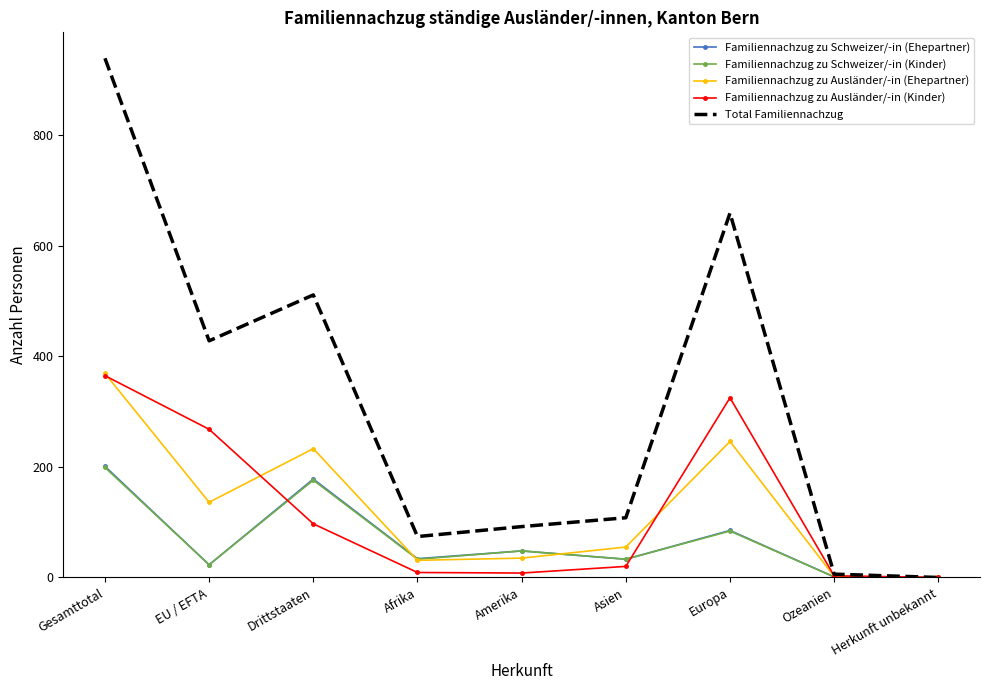

Is it true that Familiennachzug zu Ausländer/-in (Ehepartner) equals 31 at Afrika?

True